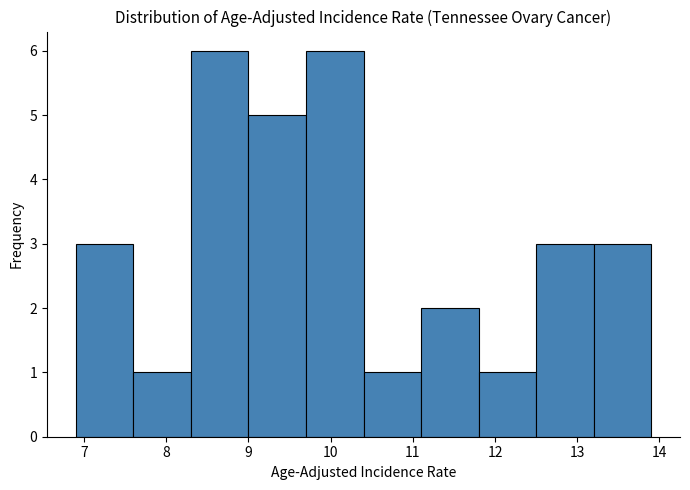

Reading left to right, list every bar in this chart as the range it spans on the x-axis followed by its height. The values are not printed on the chart, so give them approximately, as read against the axis.

6.9 to 7.6: 3
7.6 to 8.3: 1
8.3 to 9.0: 6
9.0 to 9.7: 5
9.7 to 10.4: 6
10.4 to 11.1: 1
11.1 to 11.8: 2
11.8 to 12.5: 1
12.5 to 13.2: 3
13.2 to 13.9: 3